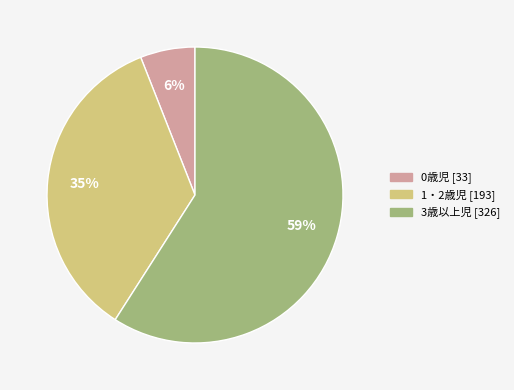

How many segments does this pie chart have?

3